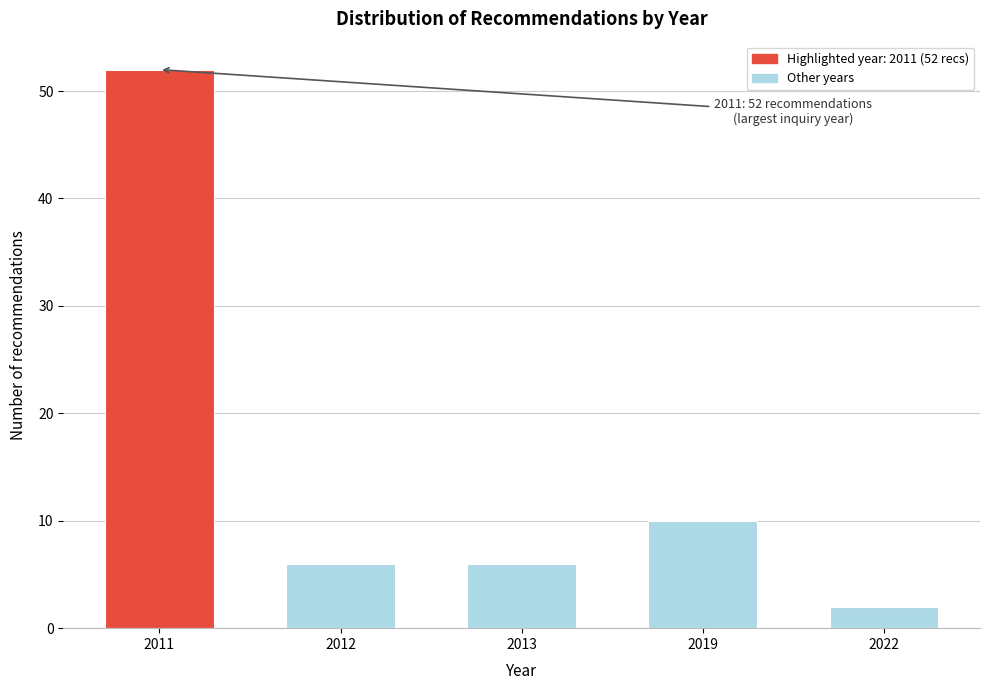

Reading right to left, list all the values displayed in this chart.

2	10	6	6	52